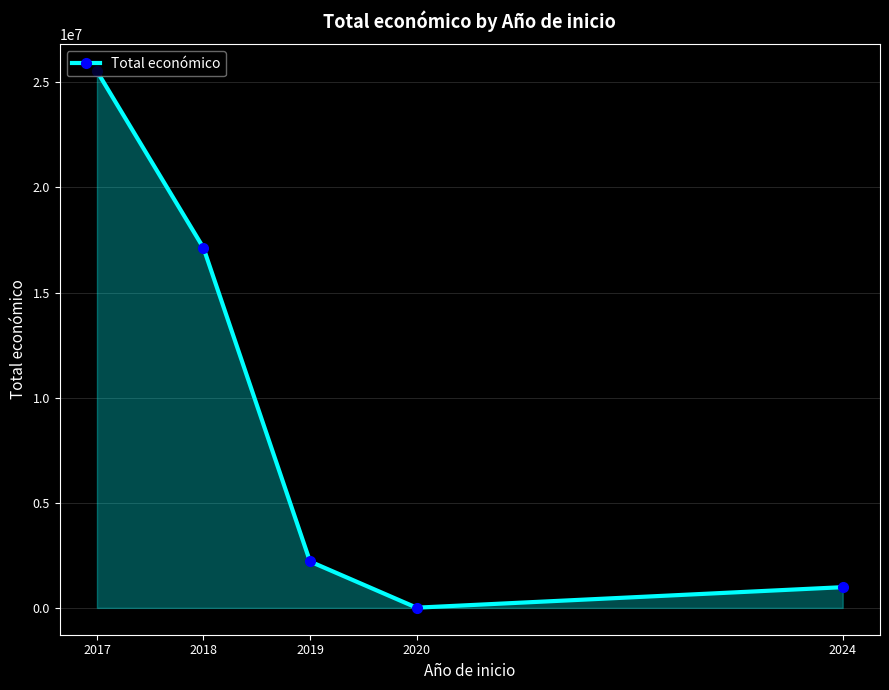

The chart shows a value of 26835470 at 2018. True or false?

False